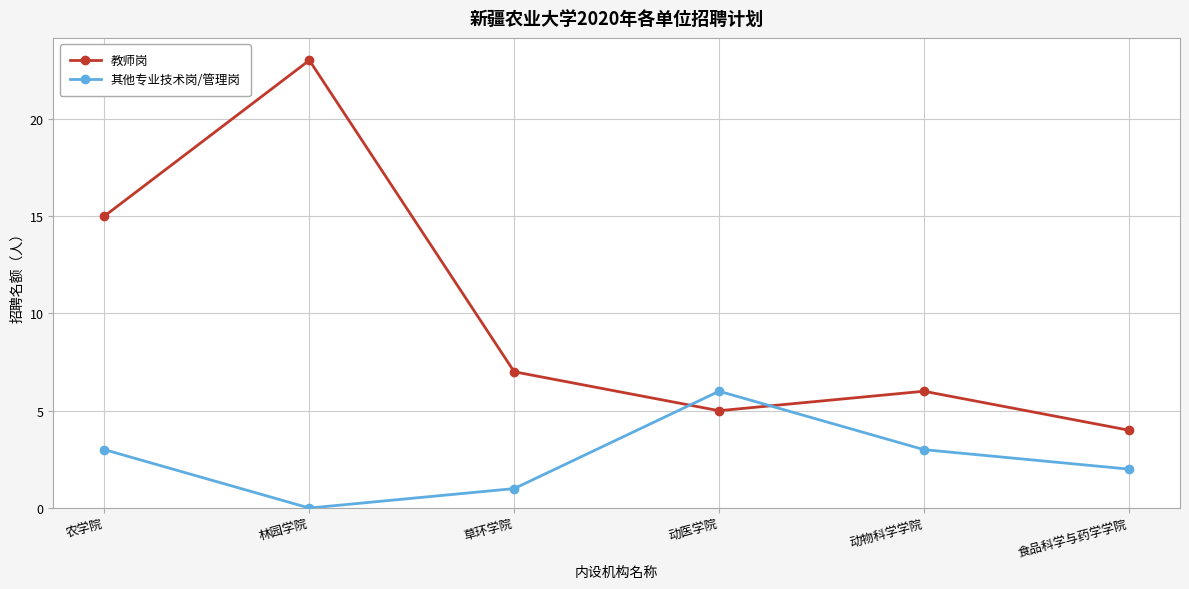

At which label is 教师岗 closest to 13?

农学院